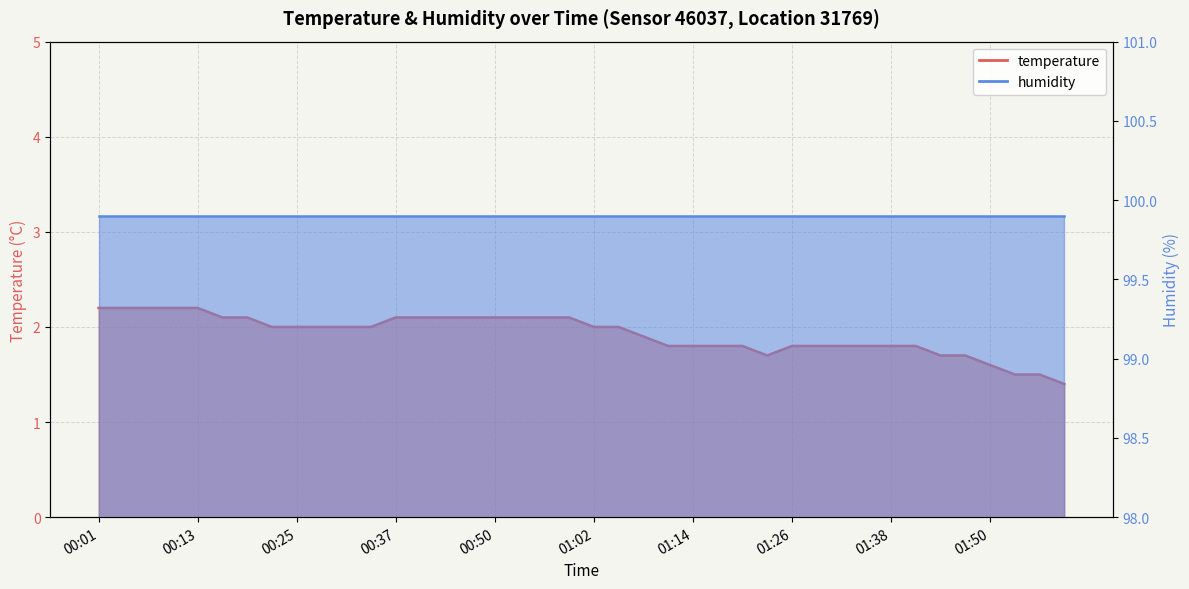

Reading right to left, what are all the values shown in this chart?

1.4	1.5	1.5	1.6	1.7	1.7	1.8	1.8	1.8	1.8	1.8	1.8	1.7	1.8	1.8	1.8	1.8	1.9	2.0	2.0	2.1	2.1	2.1	2.1	2.1	2.1	2.1	2.1	2.0	2.0	2.0	2.0	2.0	2.1	2.1	2.2	2.2	2.2	2.2	2.2